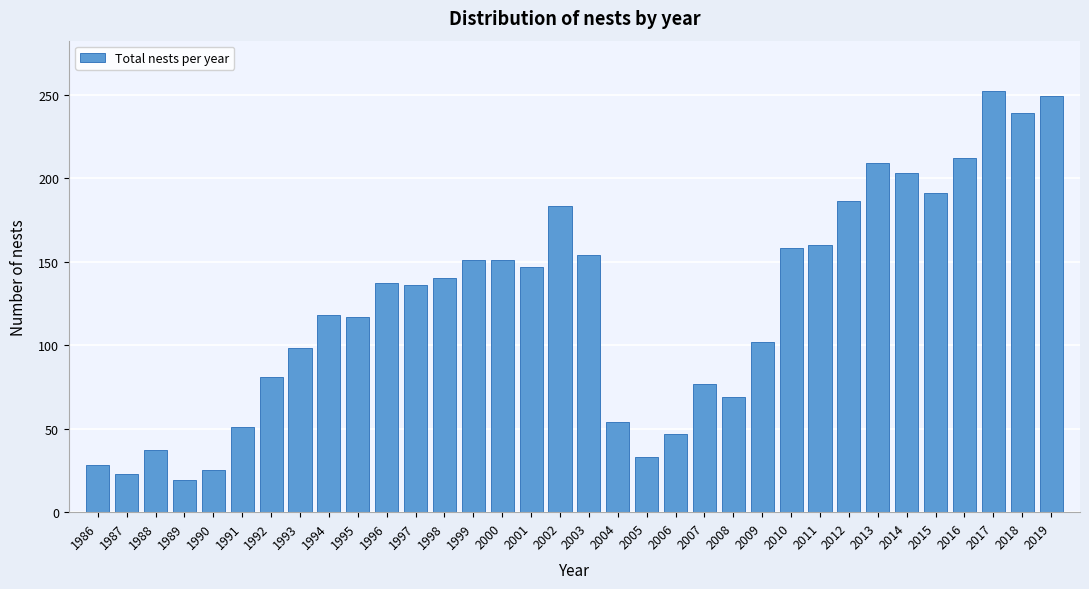

True or false: the data shows 54 at 2004.

True